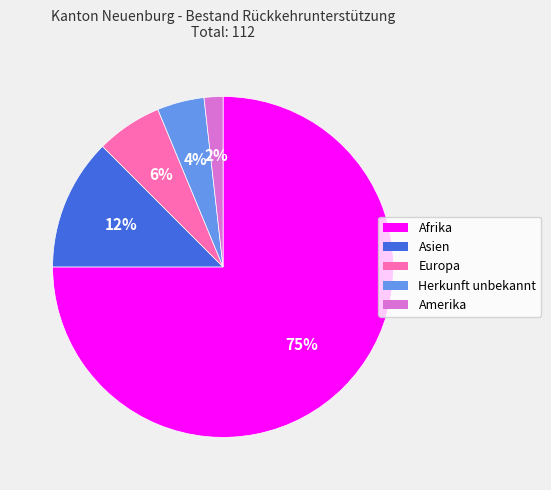

What percentage is the Herkunft unbekannt slice, to the nearest percent?

4%